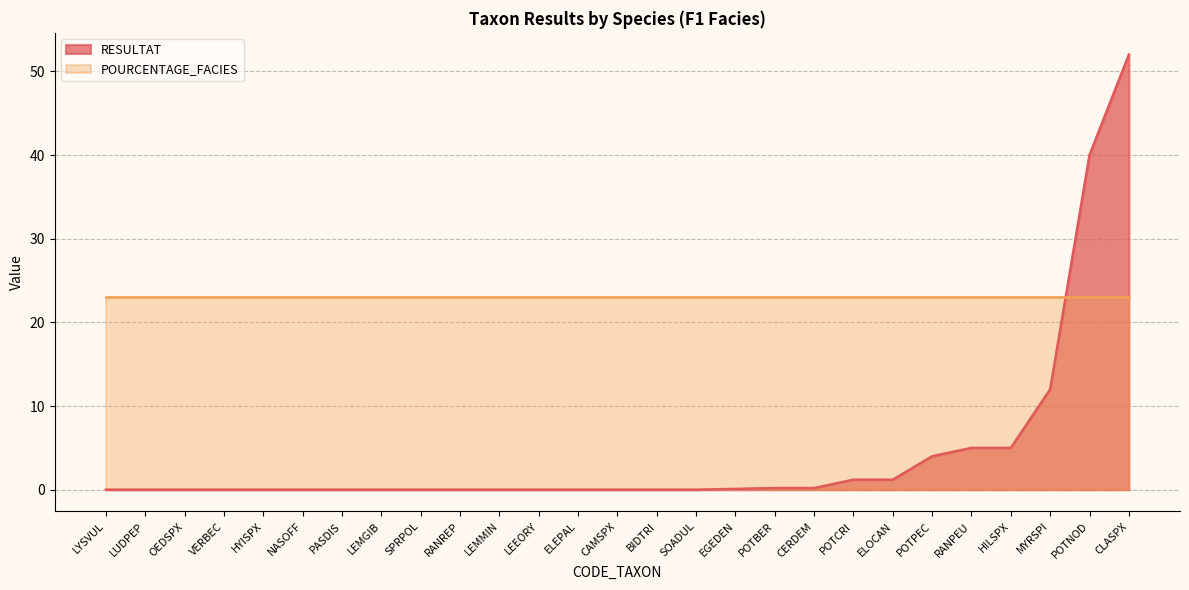

Between HYISPX and SOADUL, which is larger?

HYISPX